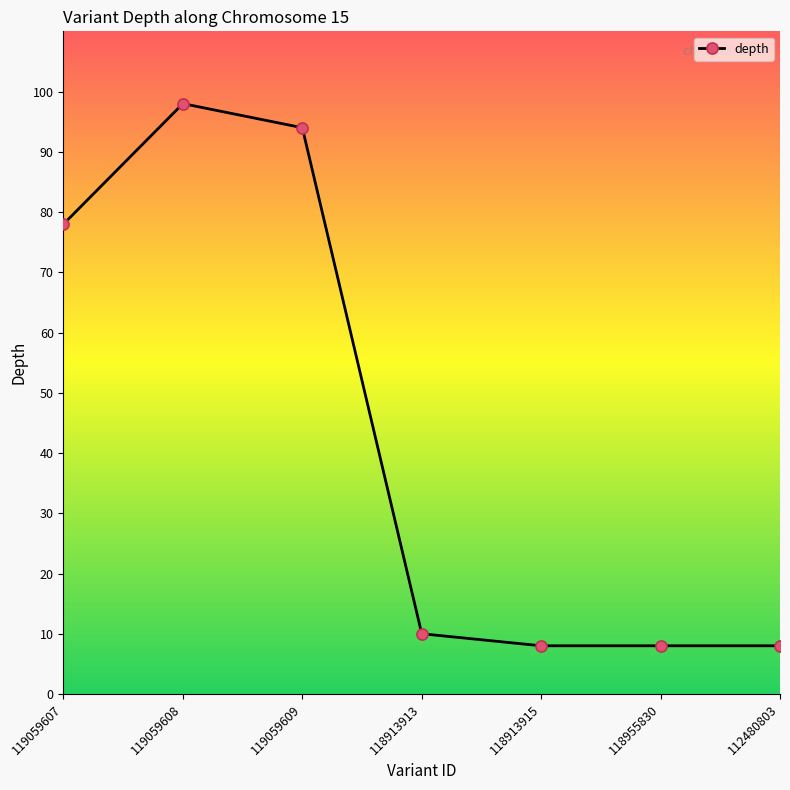

What is the smallest value displayed?

8